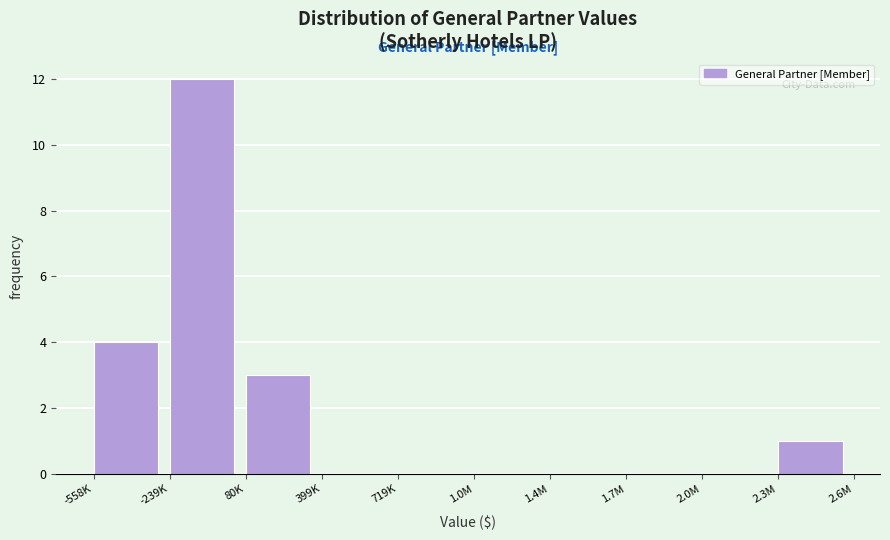

Reading left to right, transcribe all the data shown in this chart.

-558K=4	-239K=12	80K=3	399K=0	719K=0	1.0M=0	1.4M=0	1.7M=0	2.0M=0	2.3M=1